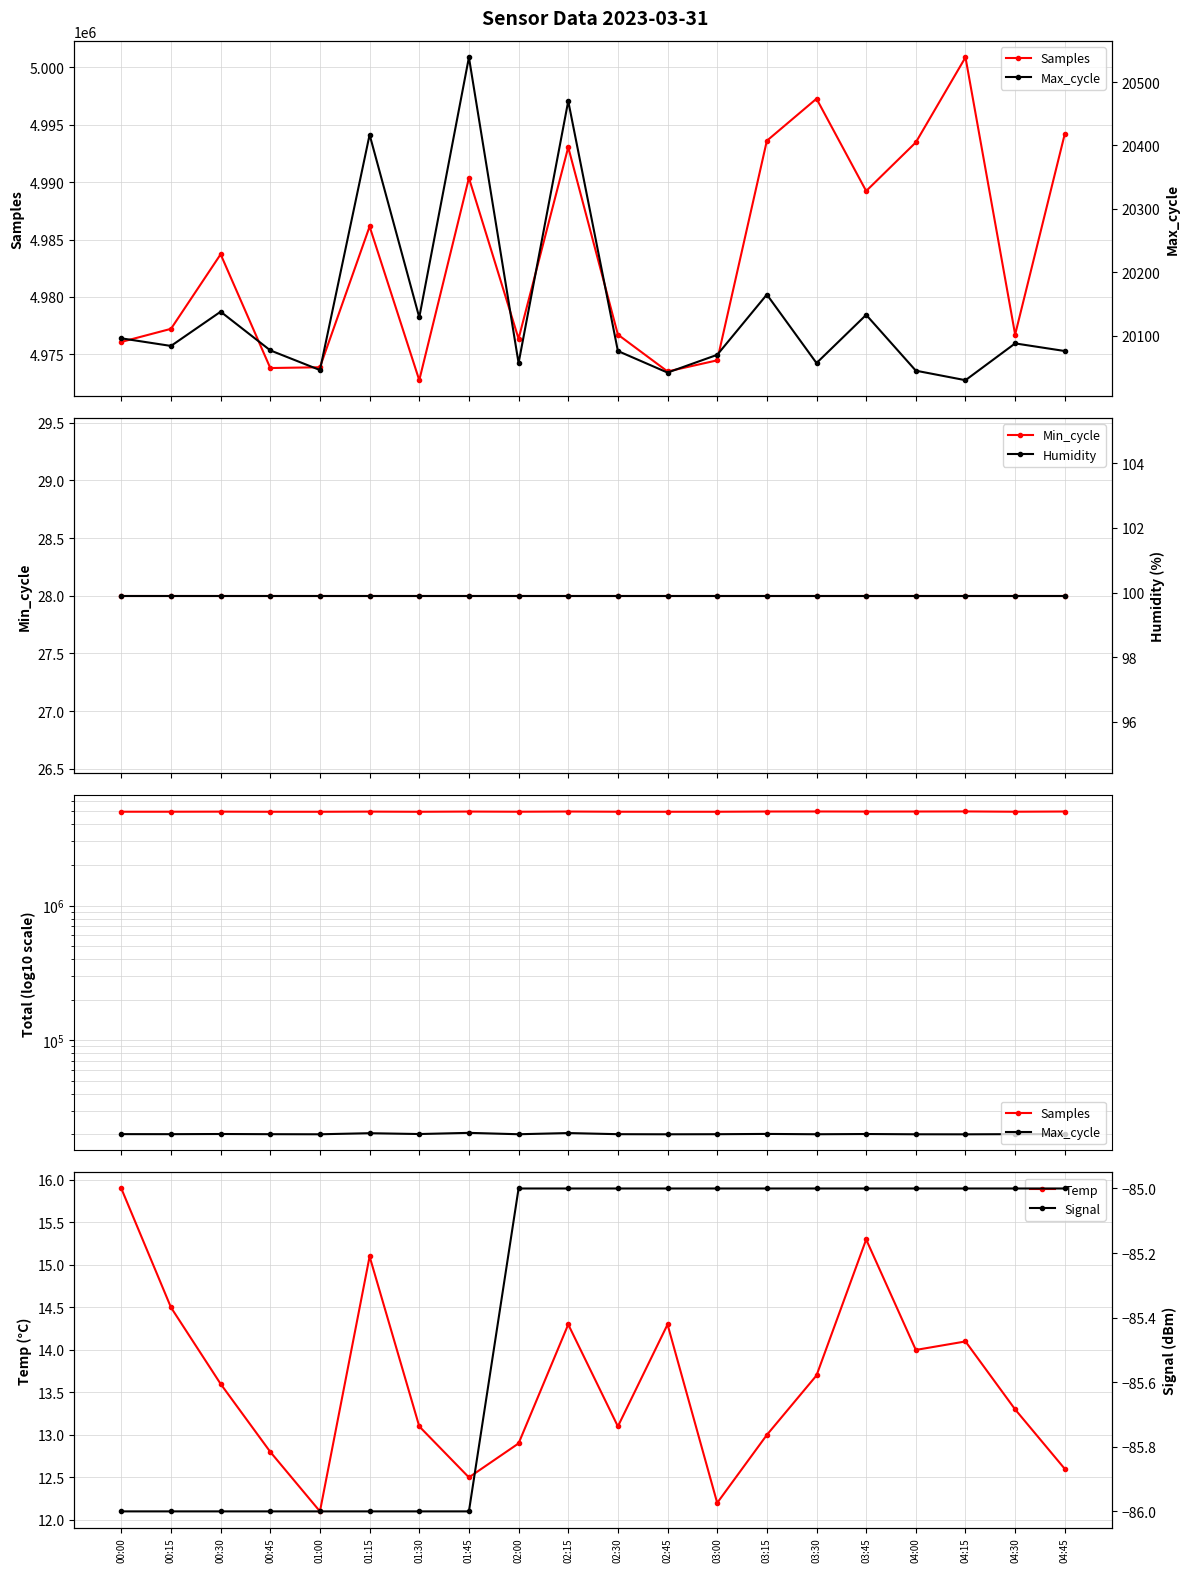

List the labels in order of Temp value, smallest first.

01:00, 03:00, 01:45, 04:45, 00:45, 02:00, 03:15, 01:30, 02:30, 04:30, 00:30, 03:30, 04:00, 04:15, 02:15, 02:45, 00:15, 01:15, 03:45, 00:00